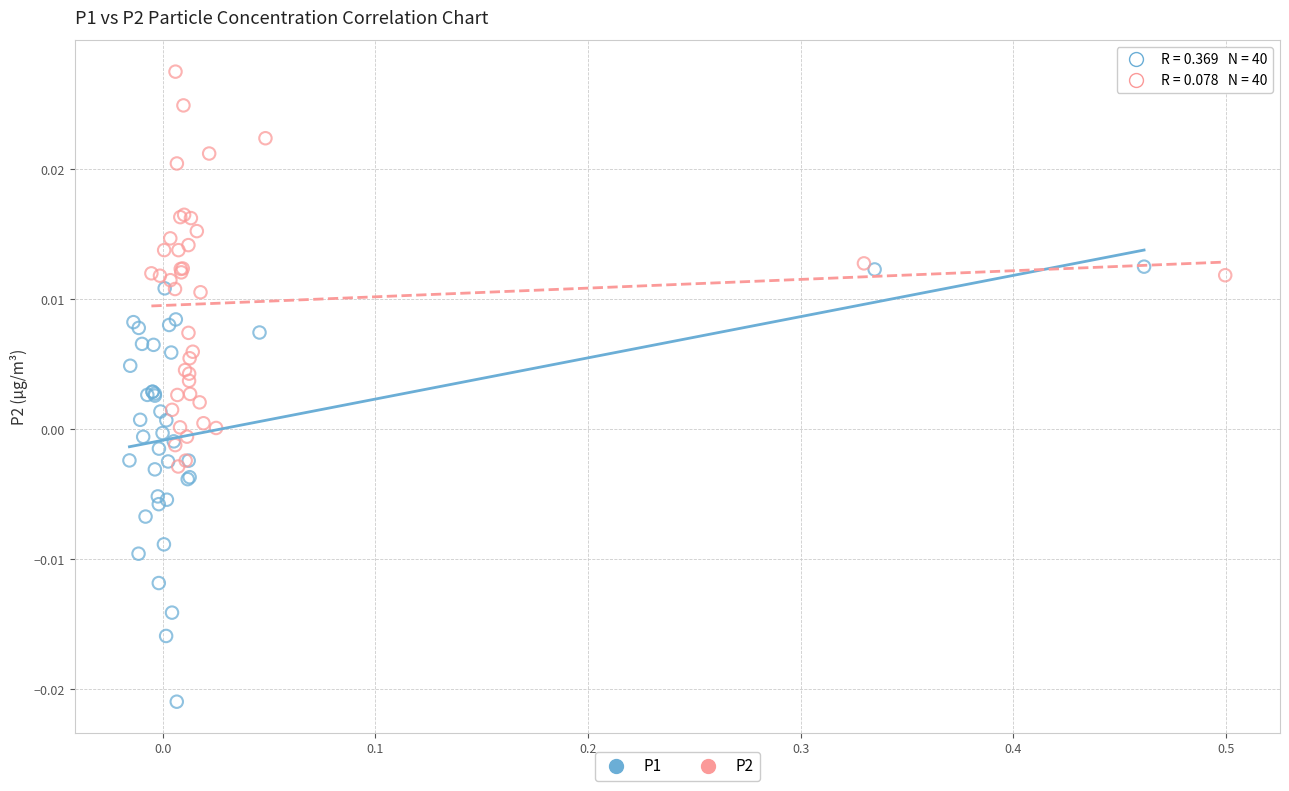

Which series has the largest Y range (max minus min)?

P1